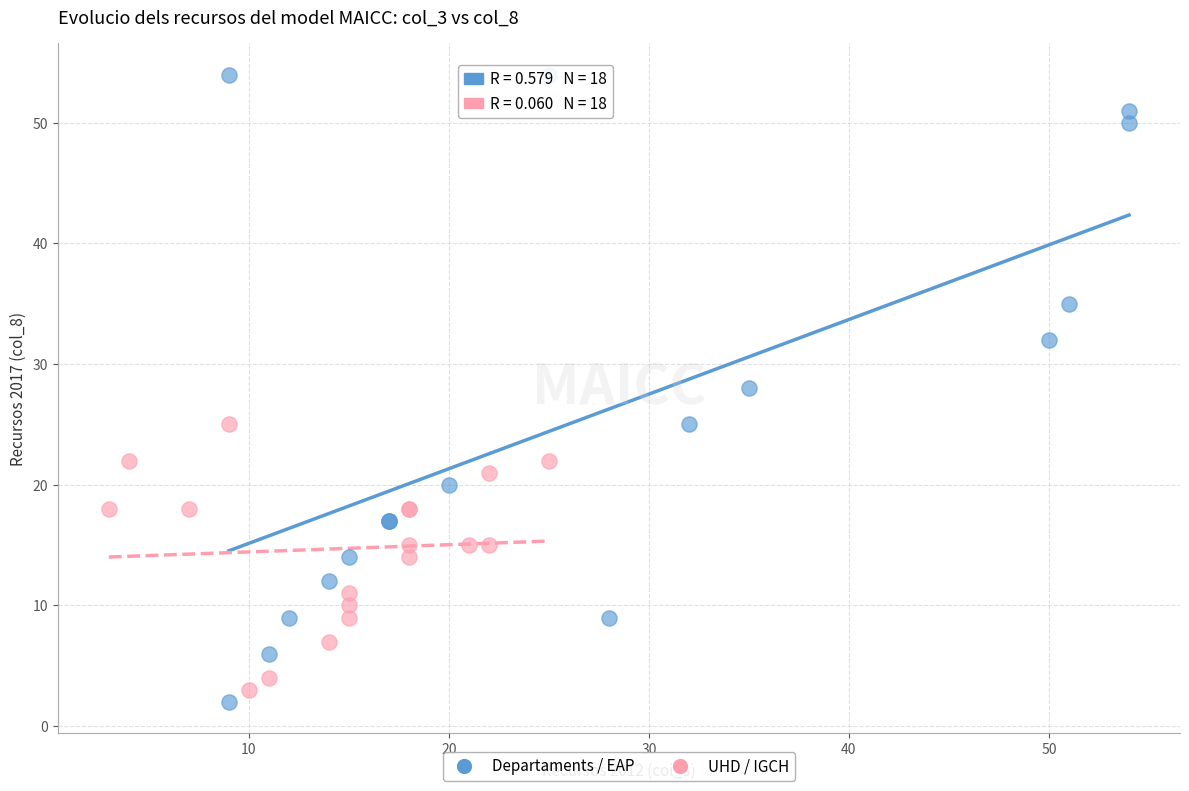

Which series has the largest Y range (max minus min)?

Departaments / EAP